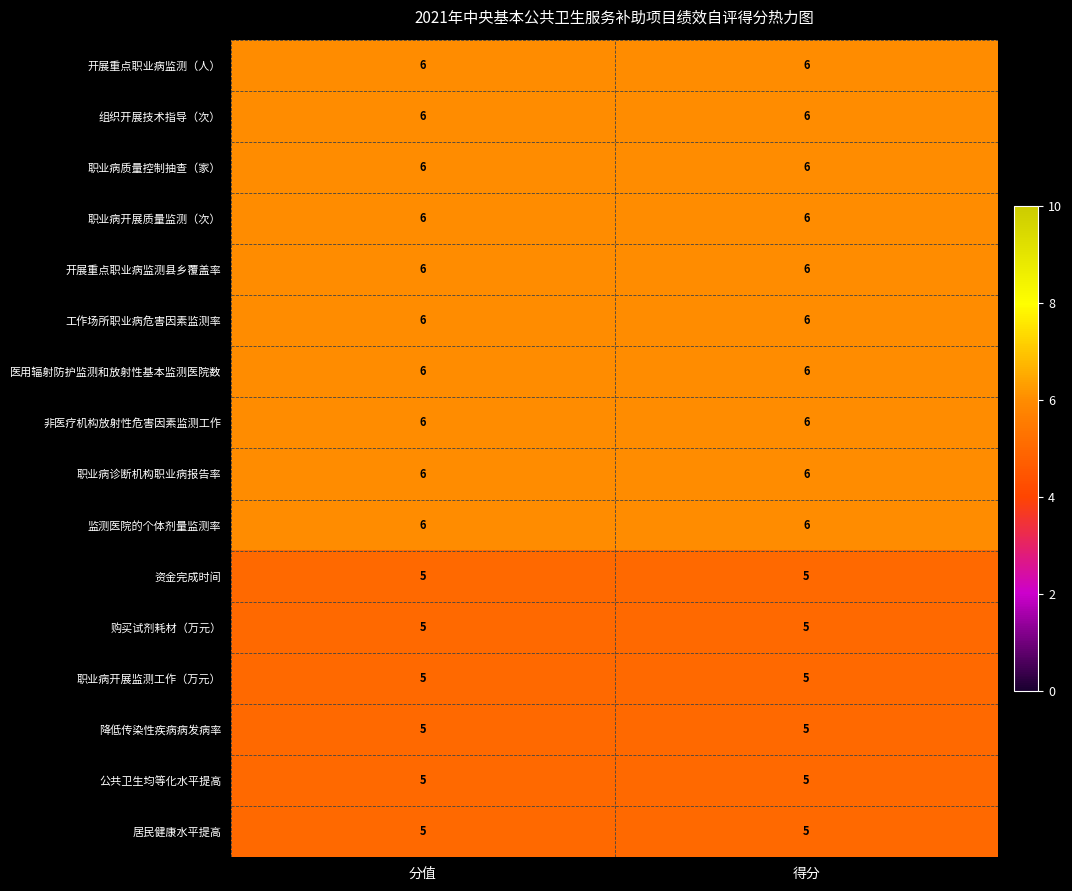

What is the average value of the 非医疗机构放射性危害因素监测工作 series?

6